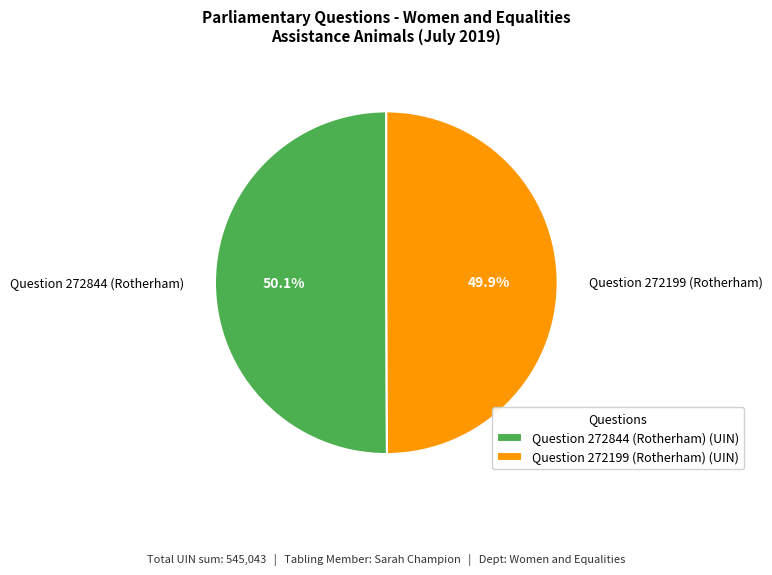

What is the ratio of the value at Question 272199 (Rotherham) to the value at Question 272844 (Rotherham)?

1.0